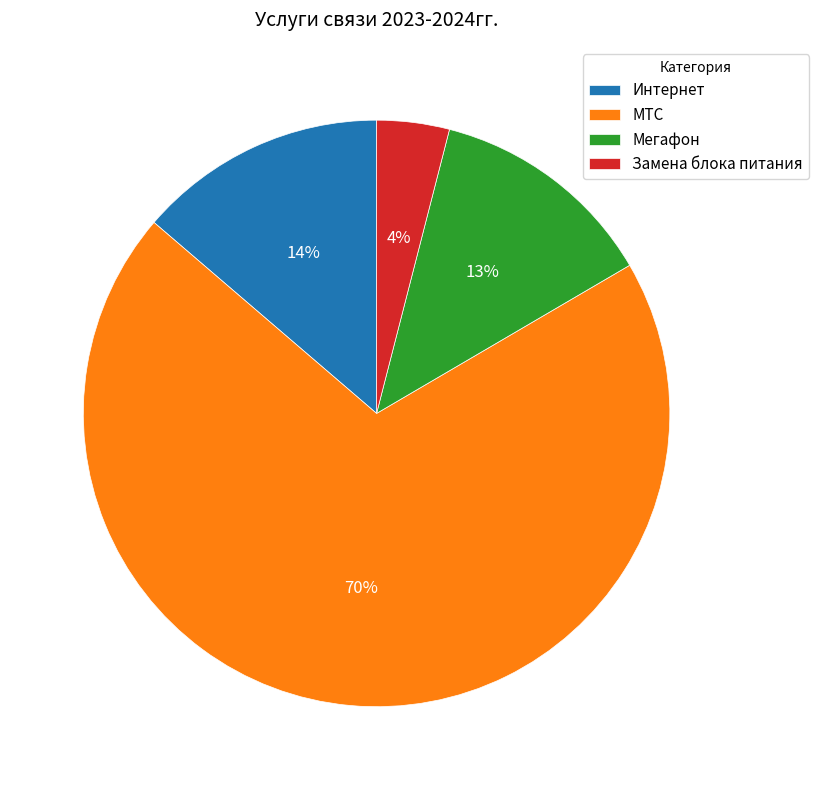

Which category accounts for the majority?

МТС